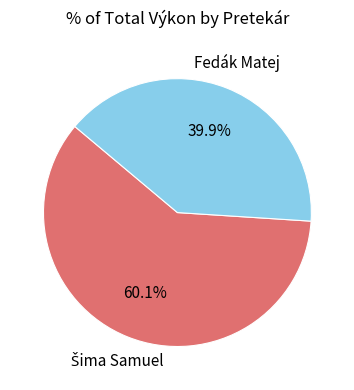

What portion of the pie excludes Fedák Matej?

60.1%